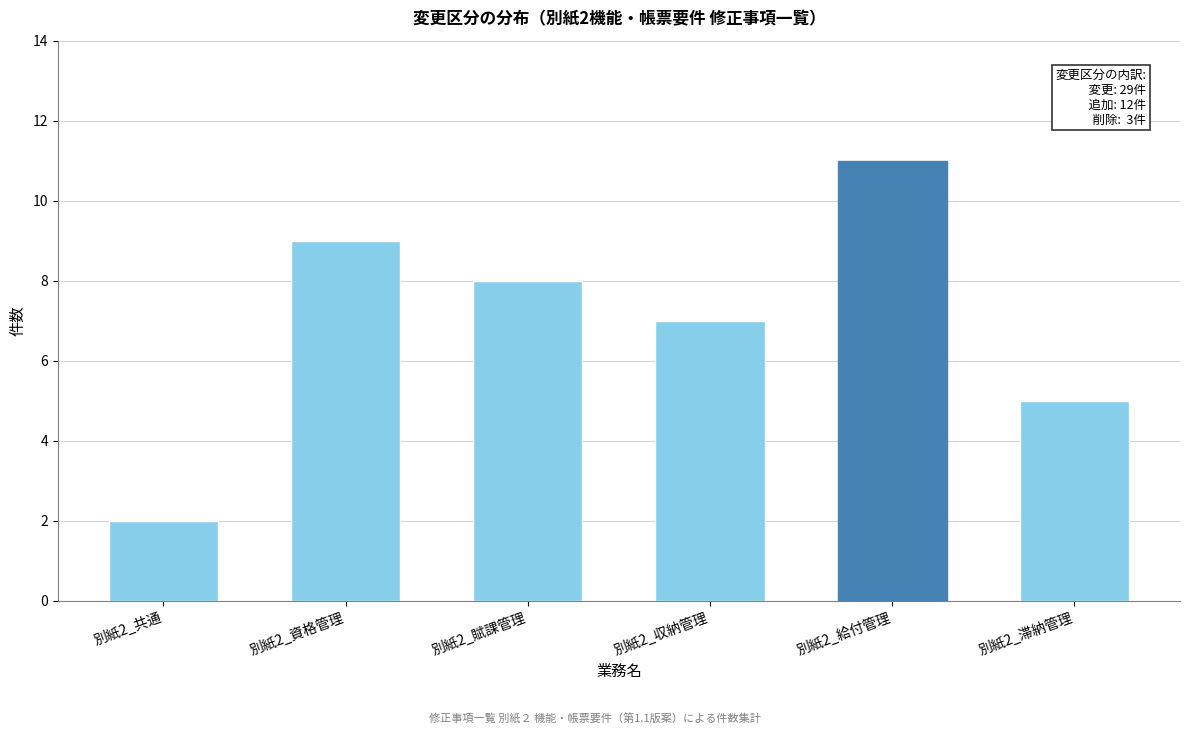

Reading left to right, transcribe all the data shown in this chart.

別紙2_共通=2	別紙2_資格管理=9	別紙2_賦課管理=8	別紙2_収納管理=7	別紙2_給付管理=11	別紙2_滞納管理=5